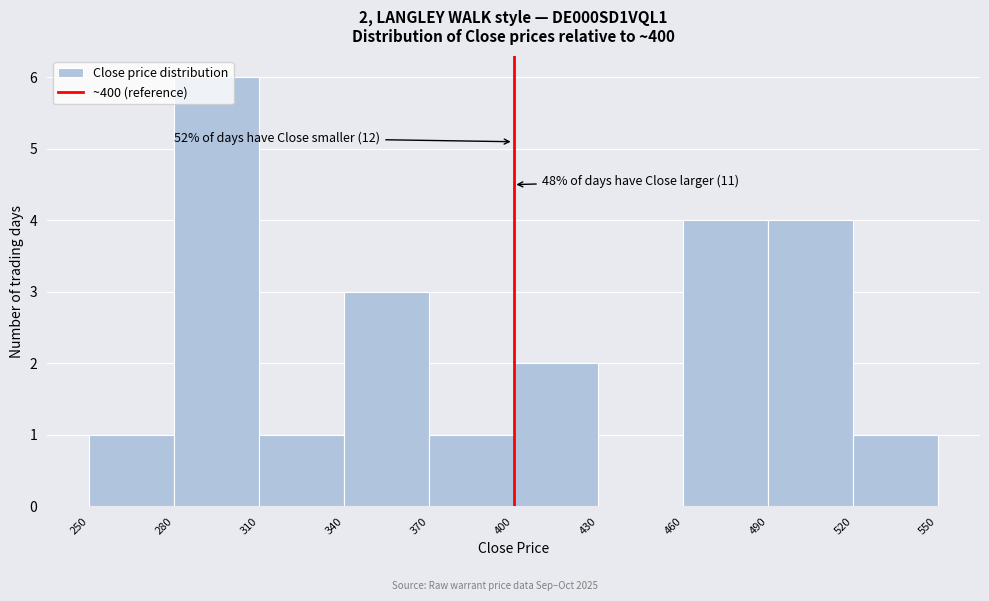

Over which range of the x-axis is the bar tallest?

280 to 310